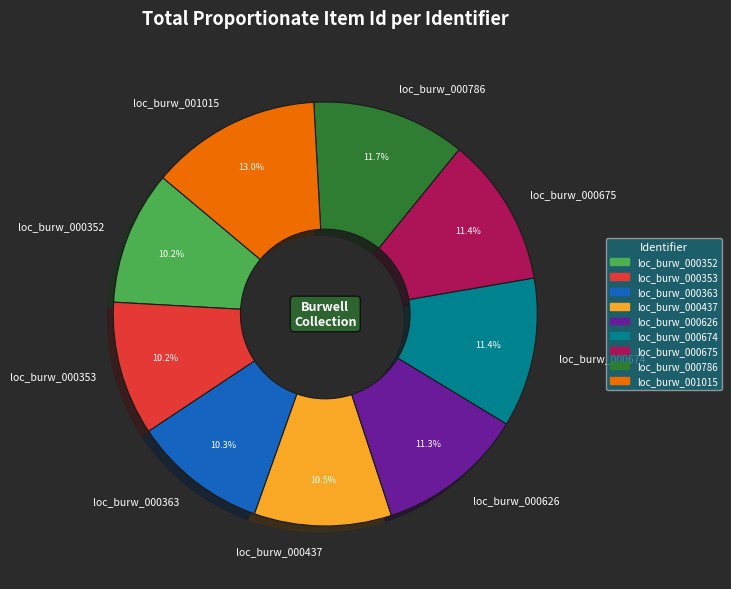

Is the sum of loc_burw_000675 and loc_burw_000626 greater than half?

No